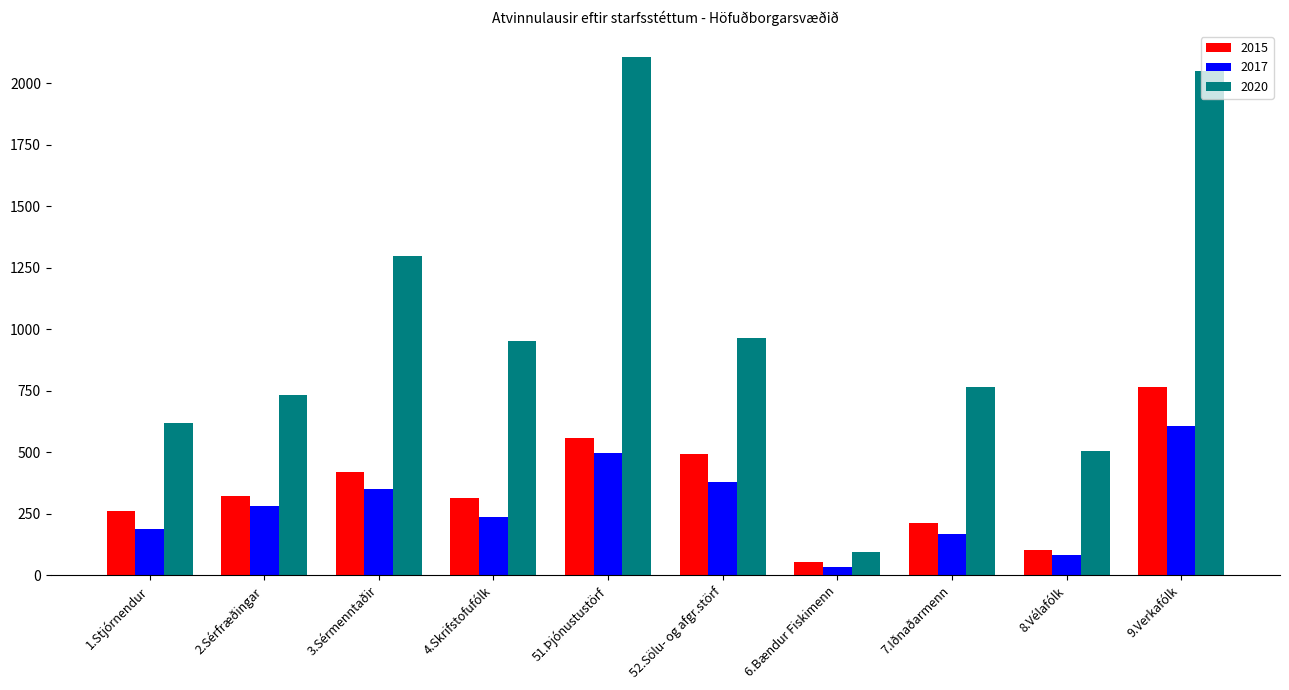

At which category does the chart reach its minimum across all series?

6.Bændur Fiskimenn